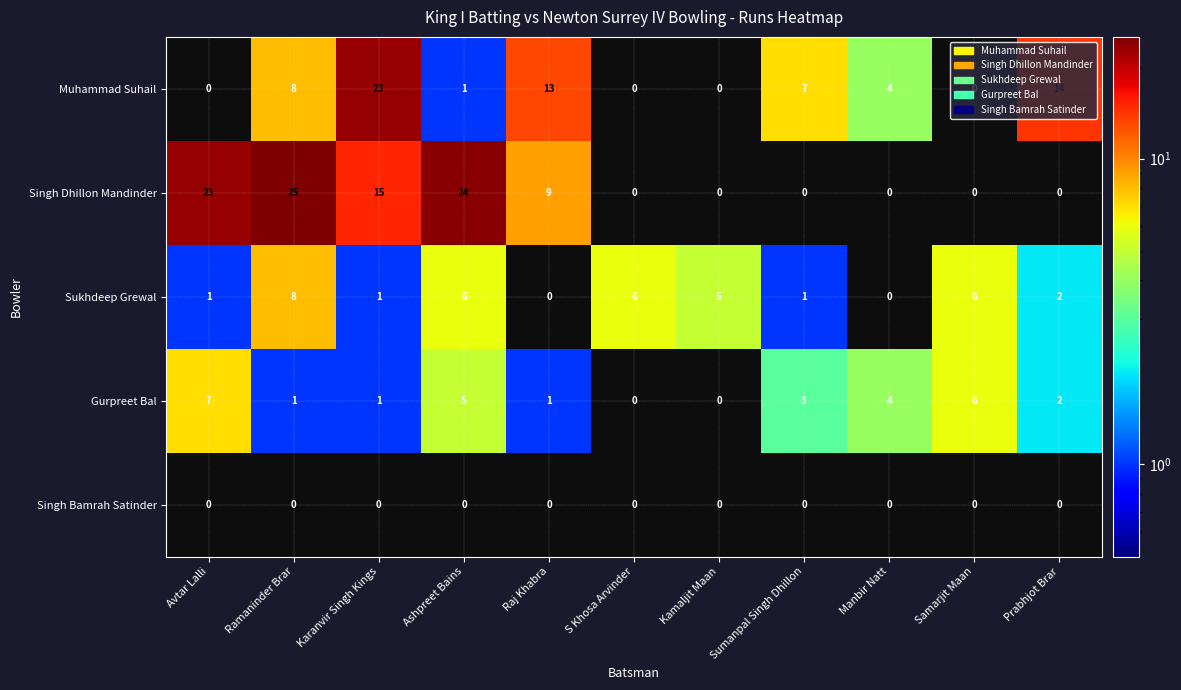

At how many categories does at least one series exceed 11?

6